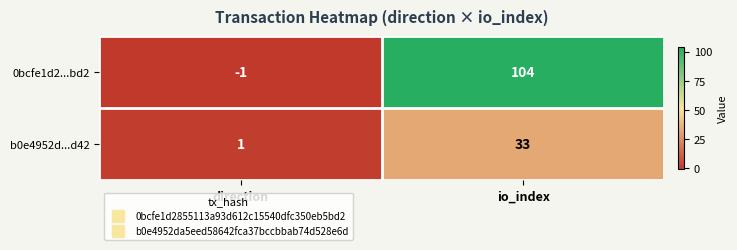

At which category does the chart reach its peak across all series?

io_index